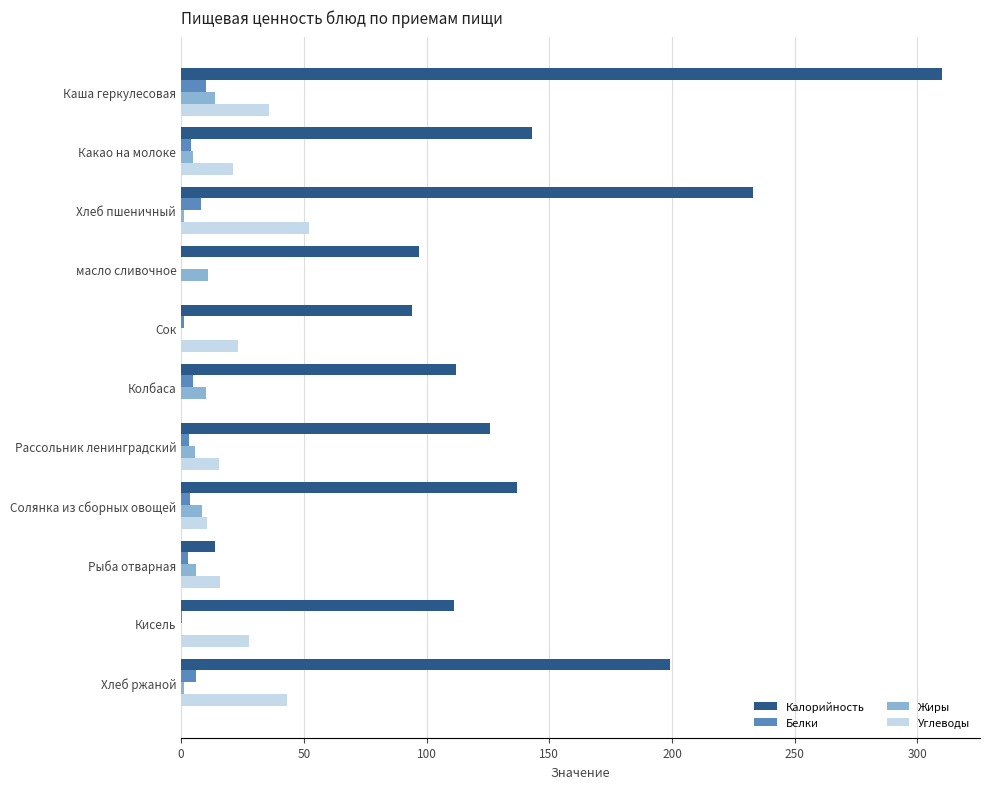

Count the number of categories in the chart.

11